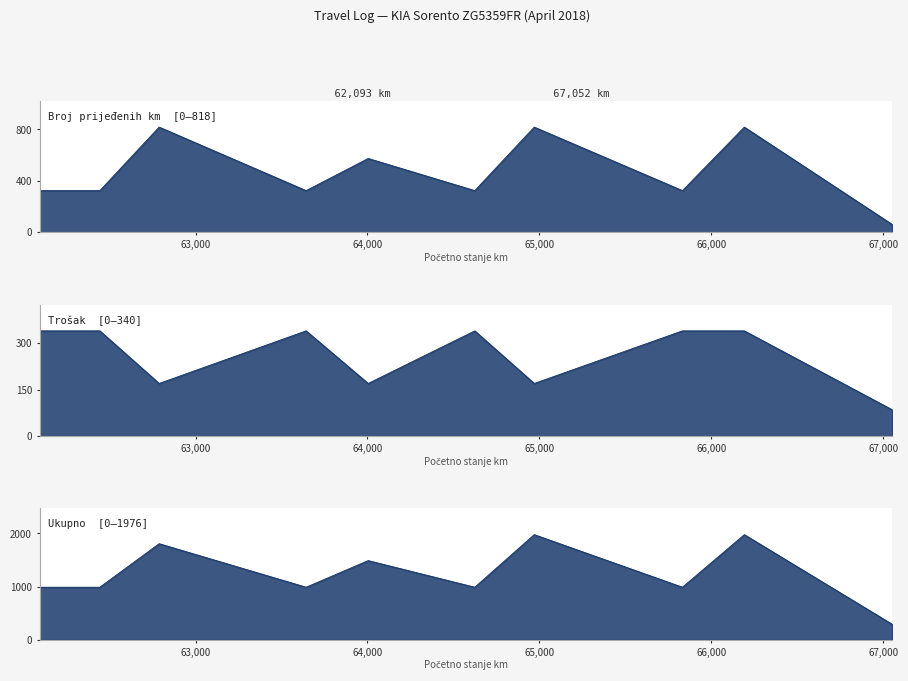

At which category is the sum across all series the highest?

66192